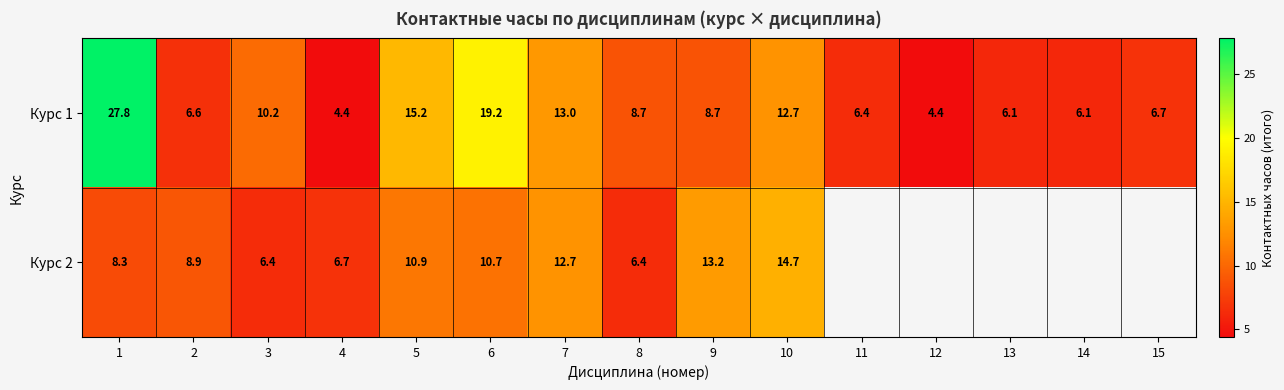

What is the spread (max minus min) of values at 2?

2.3